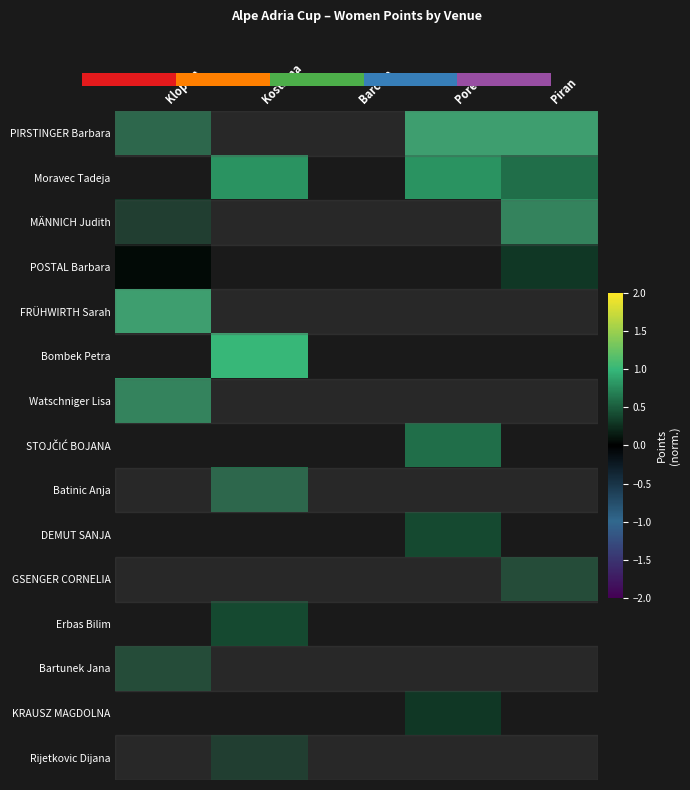

How many positive values does the FRÜHWIRTH Sarah series have?

1